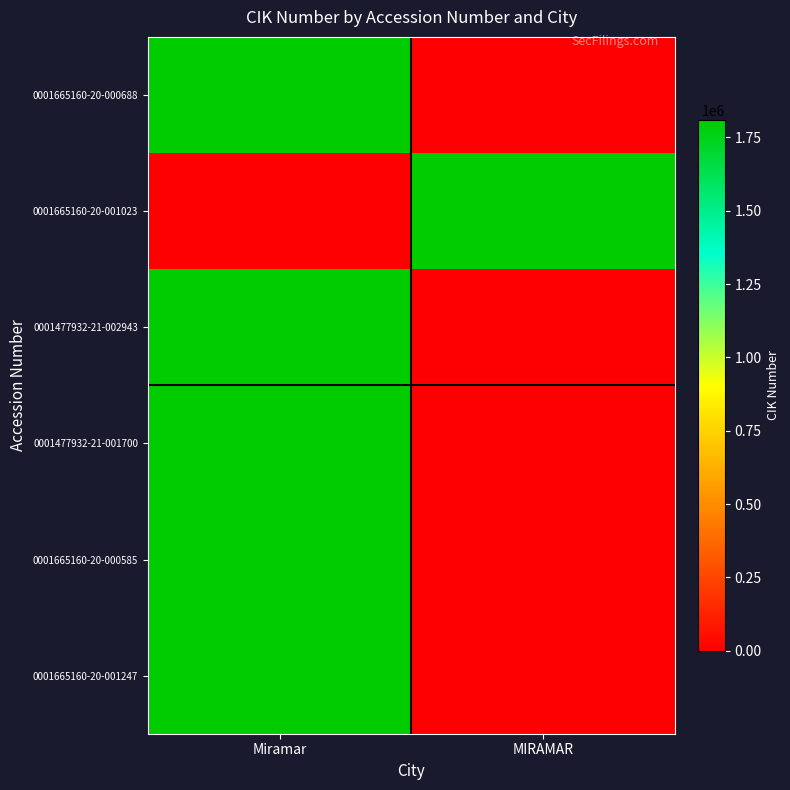

List the series in order of their peak value, highest first.

0001665160-20-000688, 0001665160-20-001023, 0001477932-21-002943, 0001477932-21-001700, 0001665160-20-000585, 0001665160-20-001247